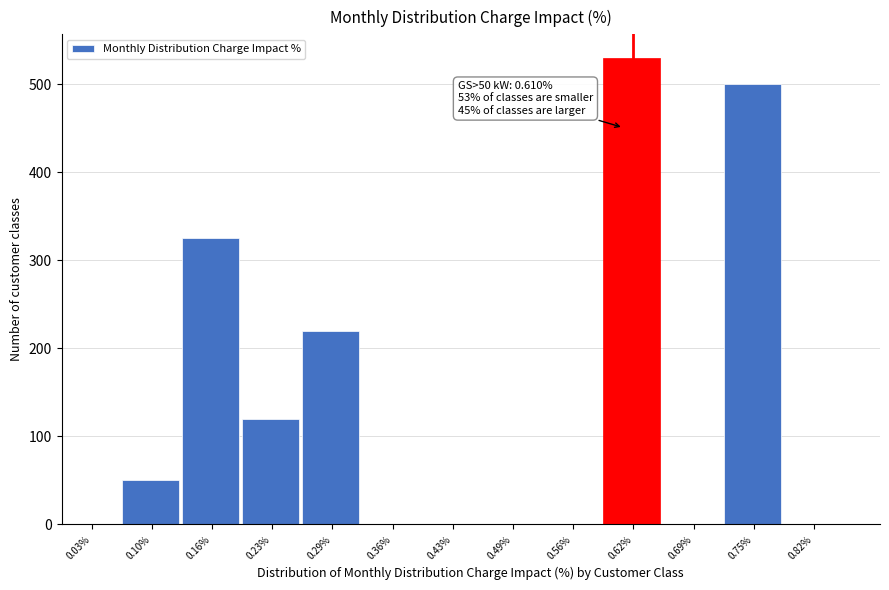

Reading right to left, what are all the values shown in this chart?

0.82%=0	0.75%=500	0.69%=0	0.62%=530	0.56%=0	0.49%=0	0.43%=0	0.36%=0	0.29%=220	0.23%=120	0.16%=325	0.10%=50	0.03%=0